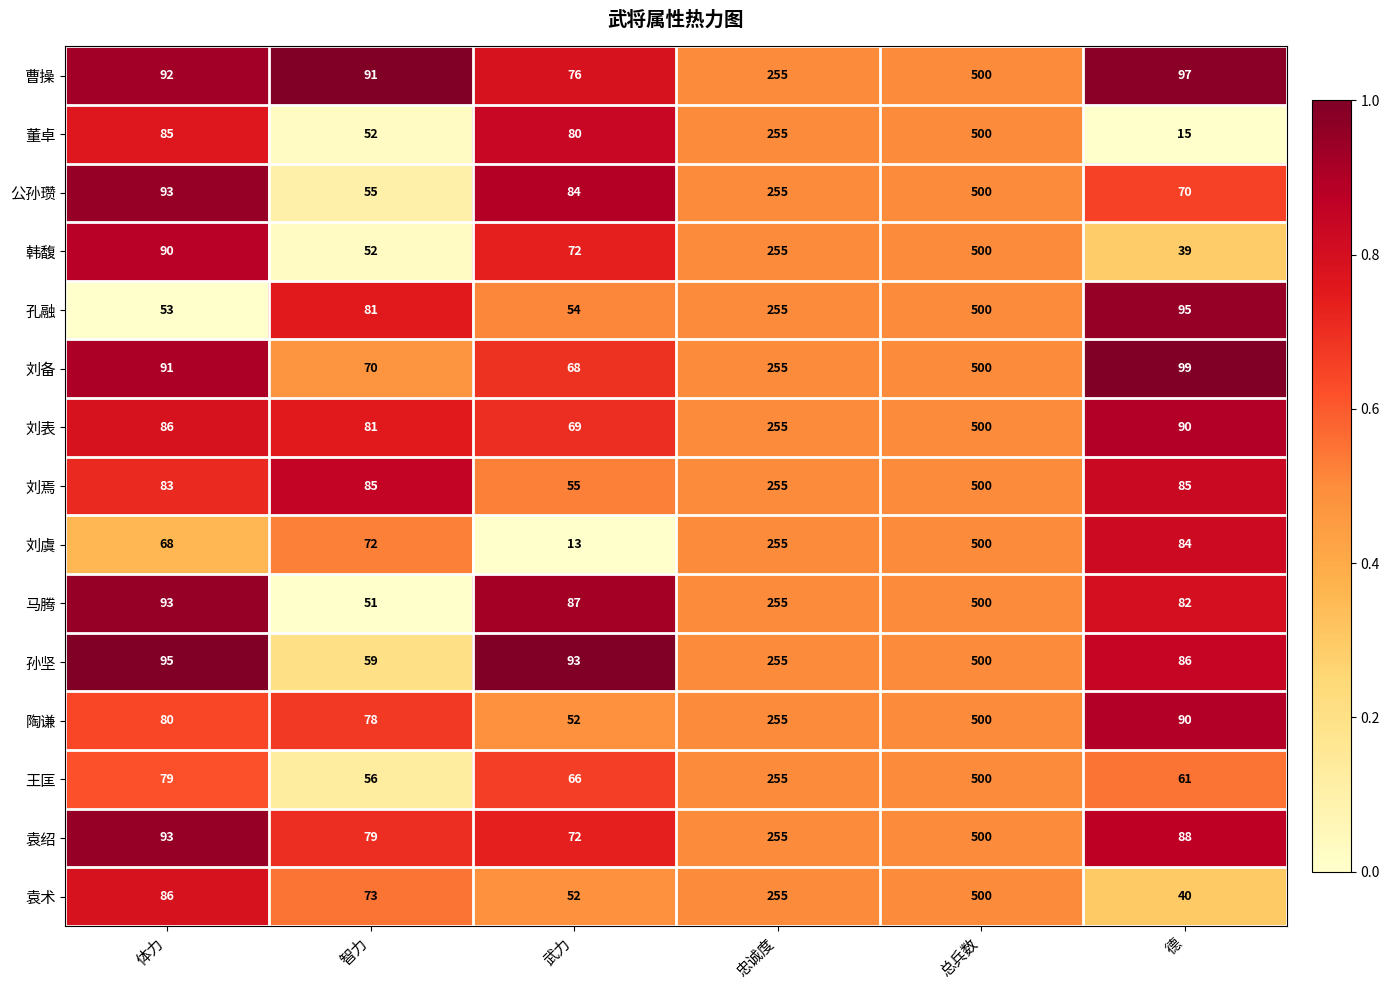

Which label corresponds to the largest value in the chart?

总兵数